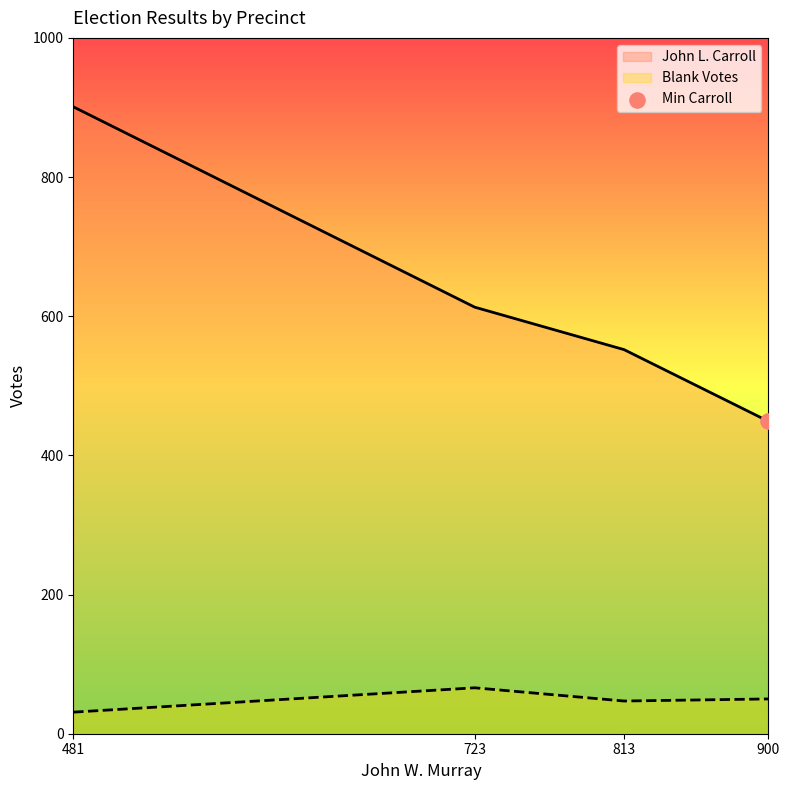

Which series has the widest spread of Y values?

John L. Carroll